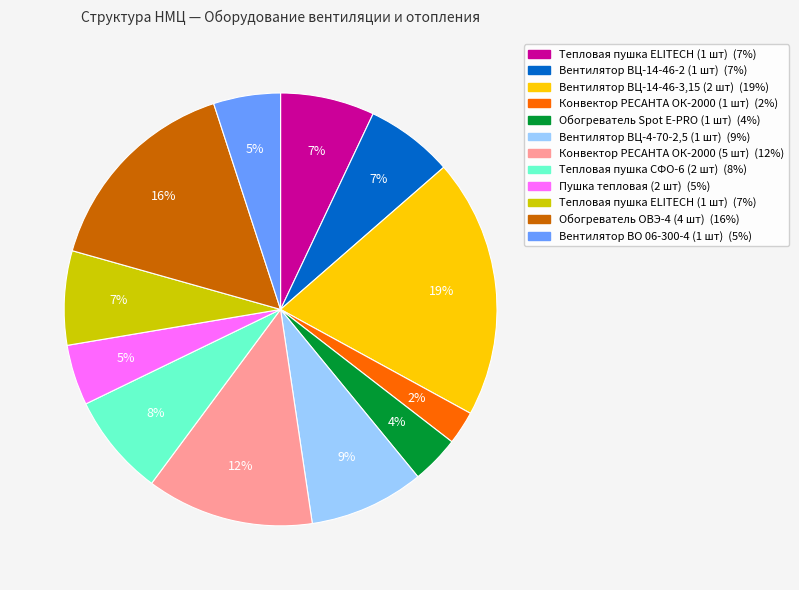

Is there a majority slice in this chart?

No